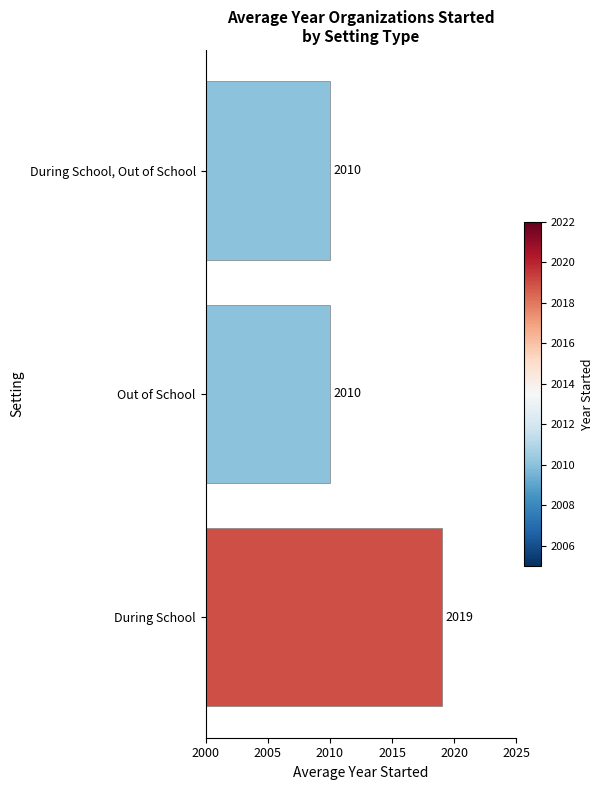

Reading bottom to top, what are all the values shown in this chart?

During School=2019	Out of School=2010	During School, Out of School=2010